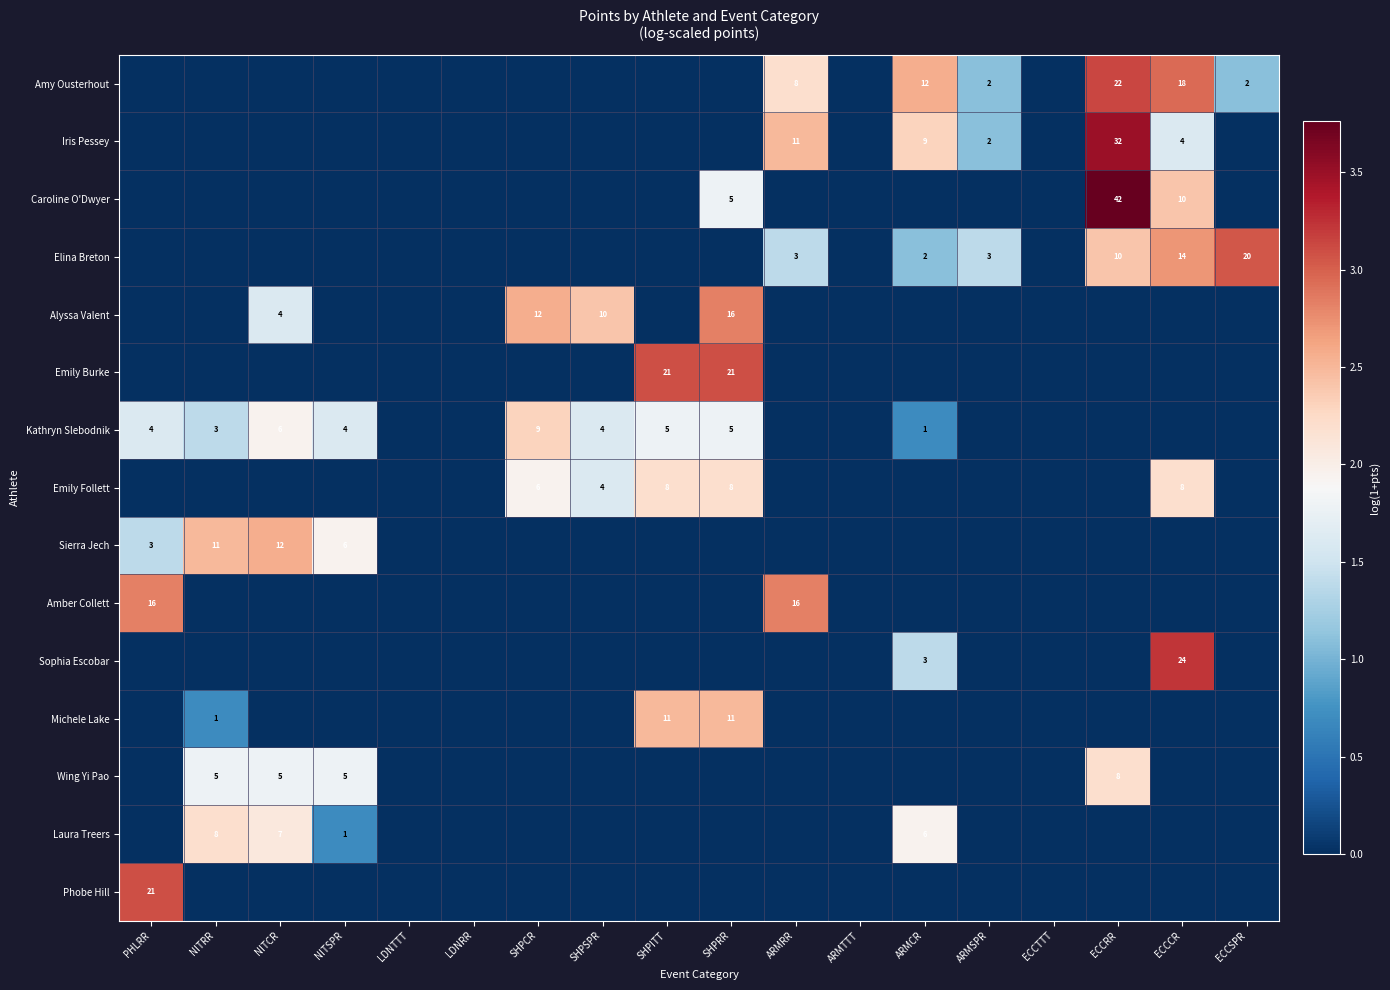

Count the number of categories in the chart.

18